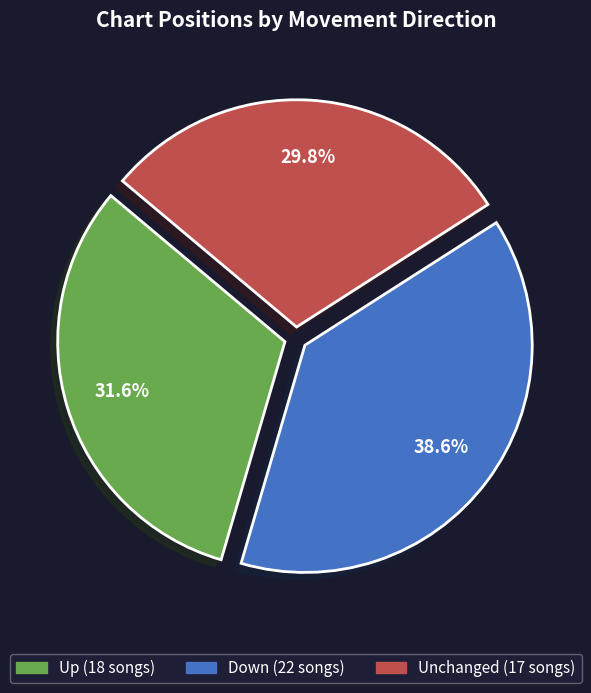

How many segments does this pie chart have?

3